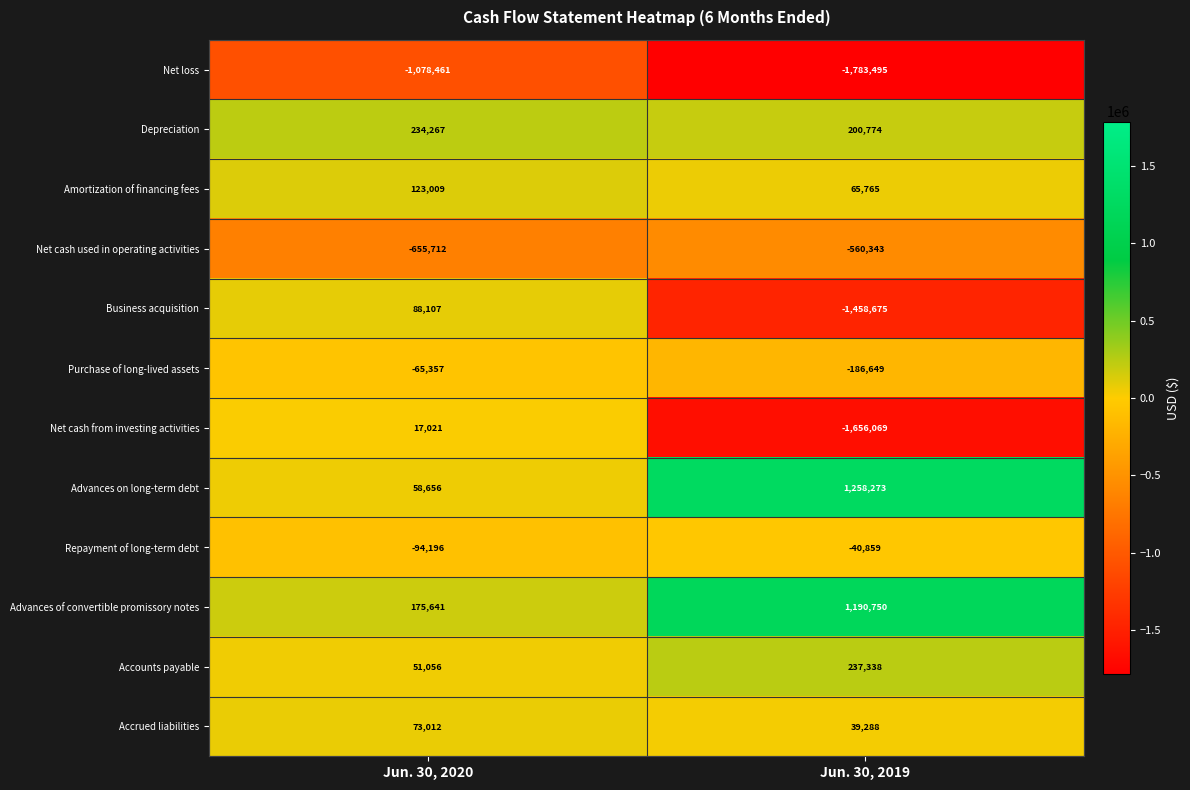

At which label is Net cash from investing activities closest to -819524?

Jun. 30, 2020